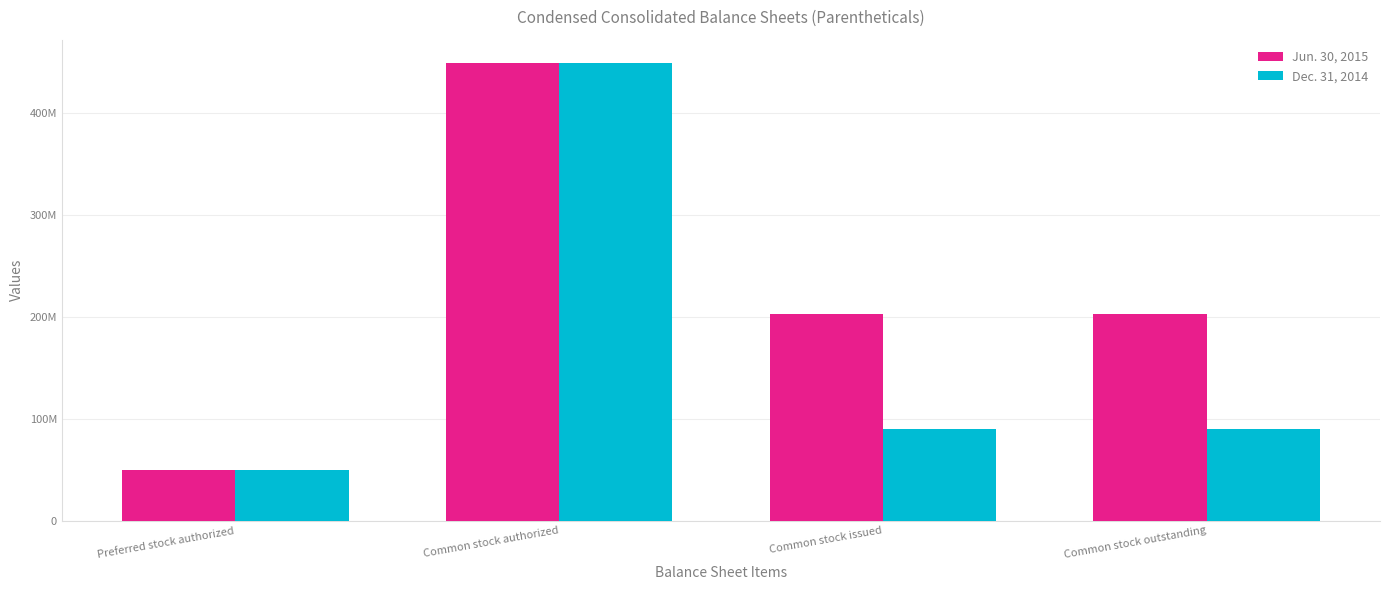

List the labels in order of Dec. 31, 2014 value, largest first.

Common stock authorized, Common stock issued, Common stock outstanding, Preferred stock authorized